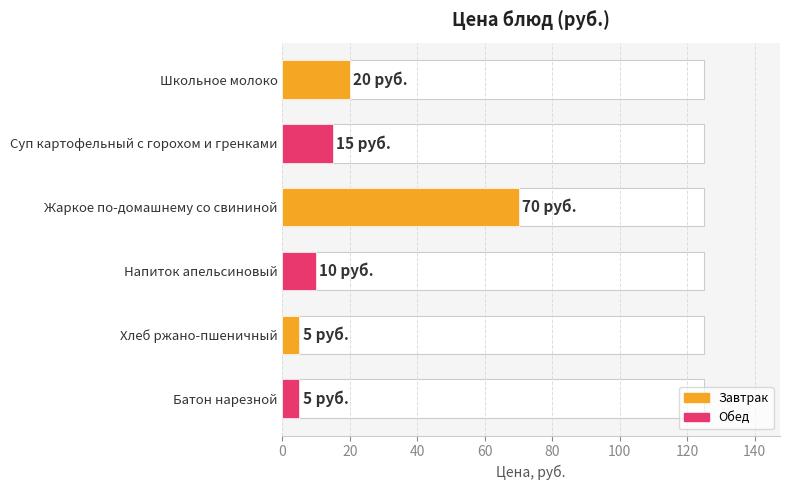

What is the value of the 1st bar from the left?

20